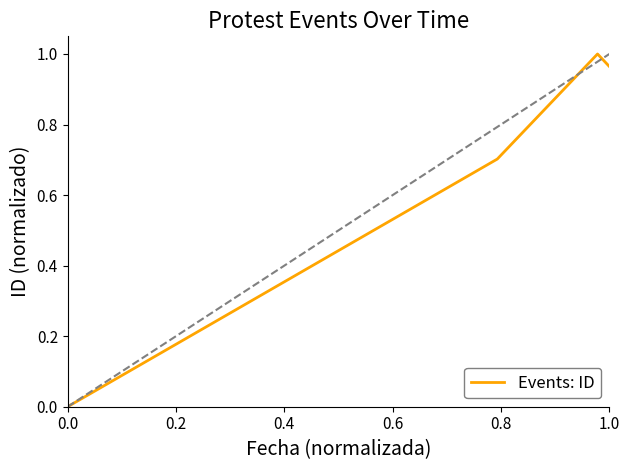

Count the number of values greater than 0.

3